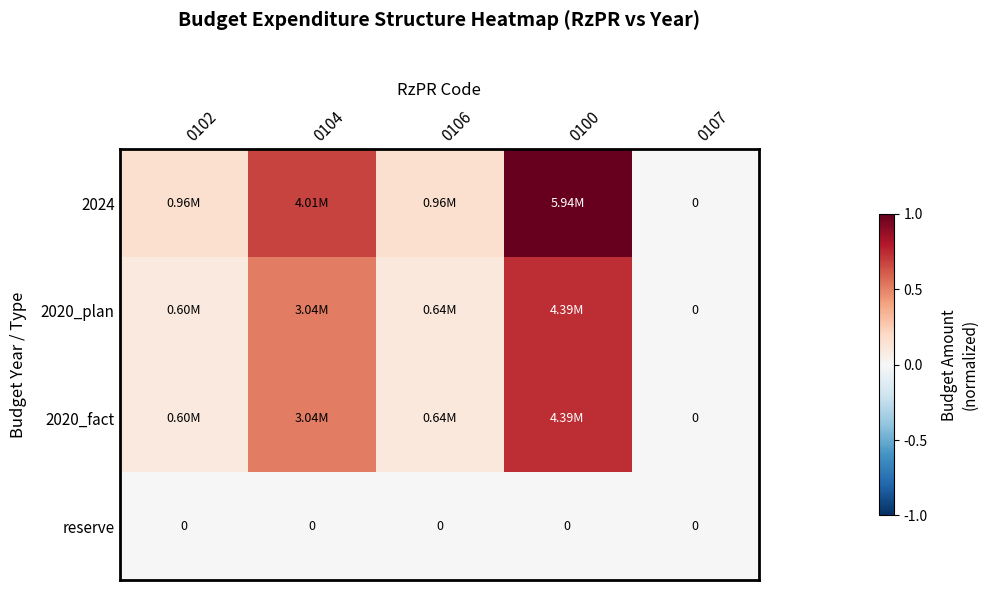

What is the approximate value of 2020_fact at 0100?

0.7